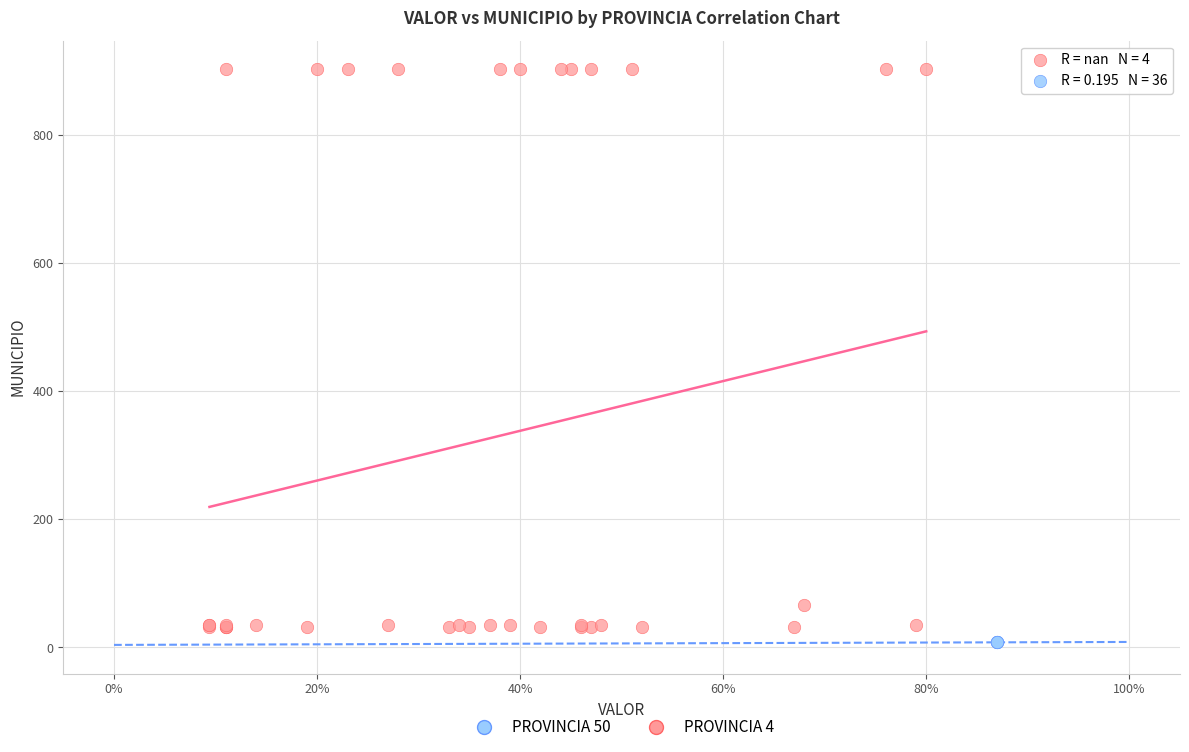

Which series reaches the maximum Y coordinate?

PROVINCIA 4